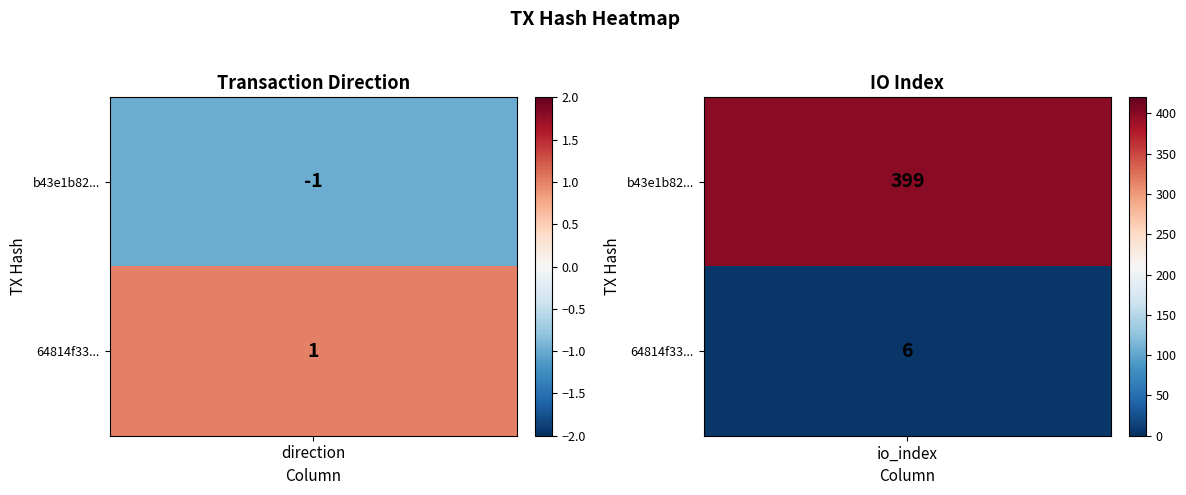

How many data points does each series have?

2